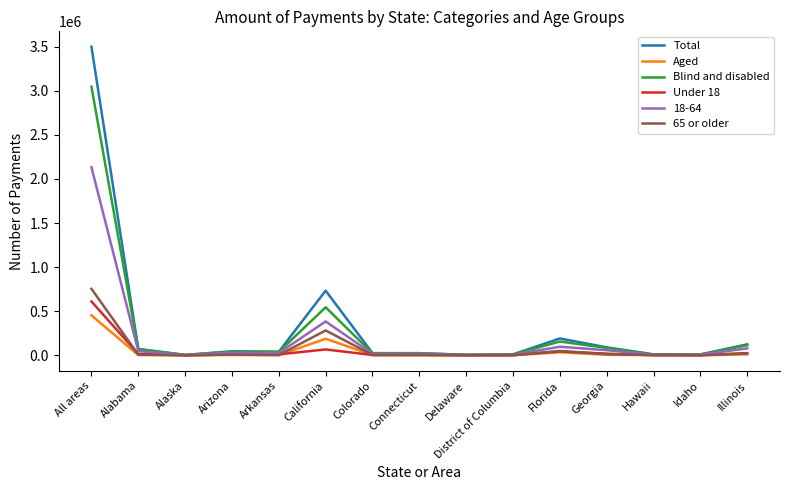

What is the smallest value displayed?

366